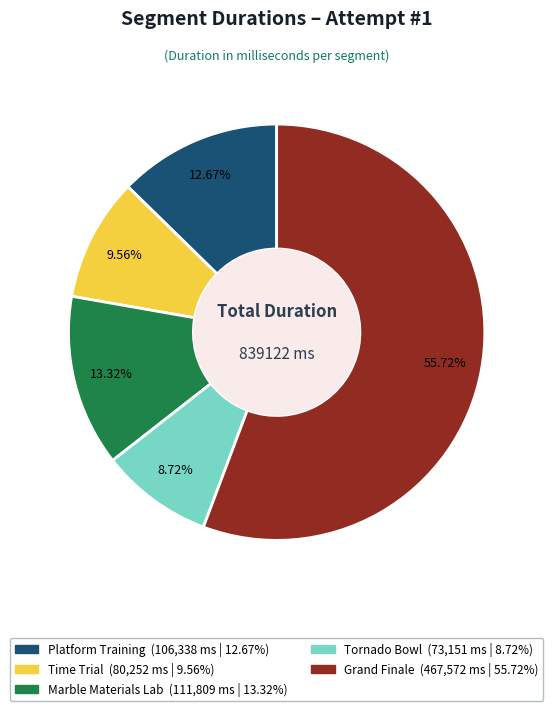

Which slice is the largest?

Grand Finale